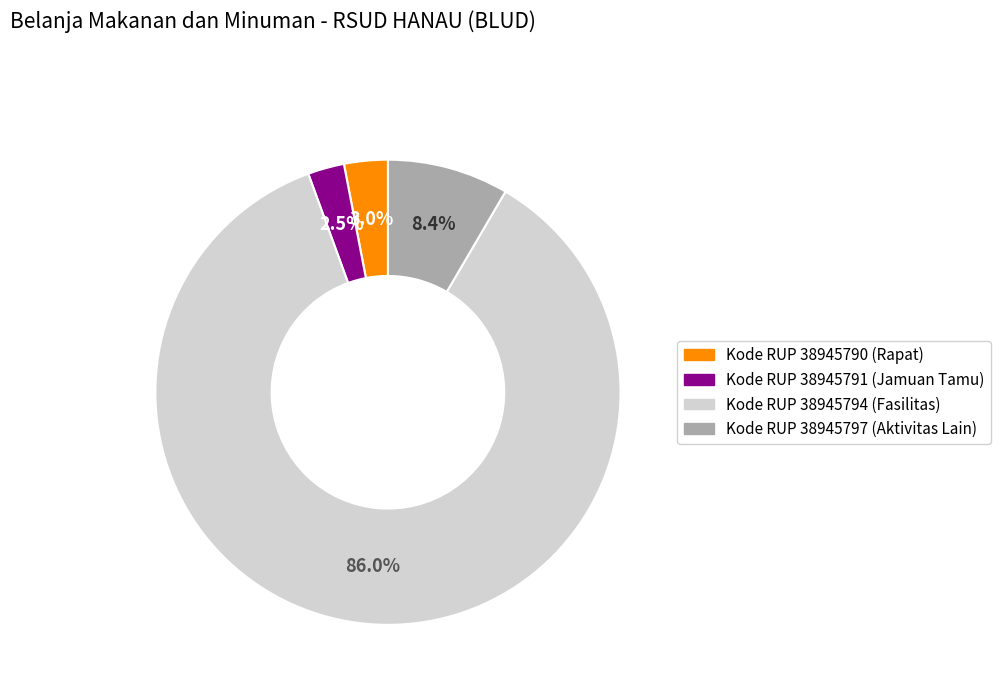

Is there a majority slice in this chart?

Yes